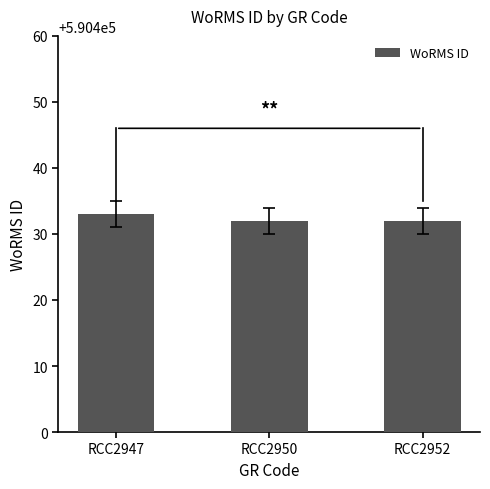

What is the maximum value shown in the chart?

590433